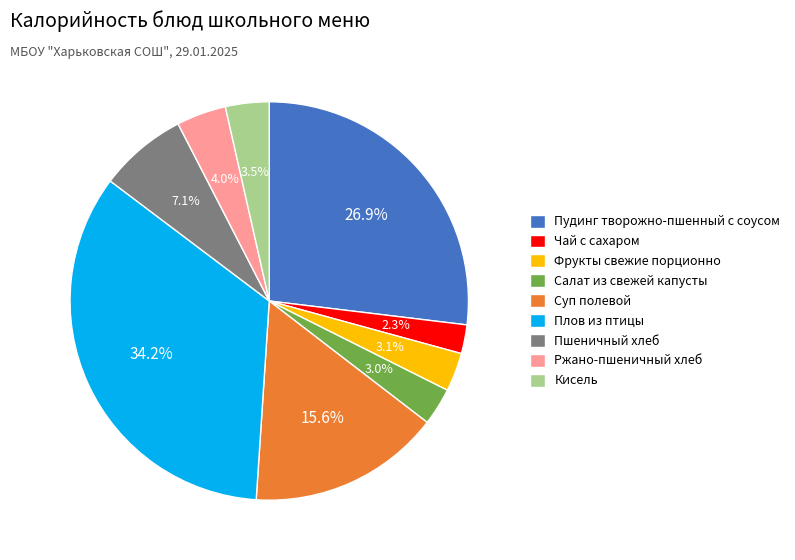

Does Чай с сахаром account for over 50% of the chart?

No